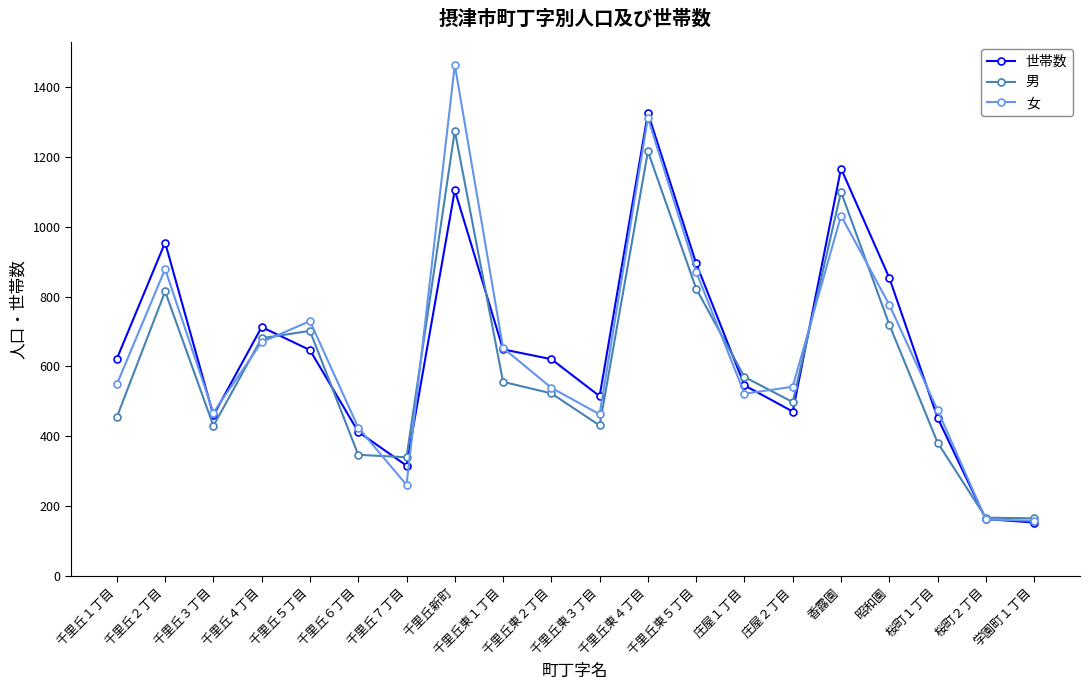

At how many categories does at least one series exceed 1082?

3